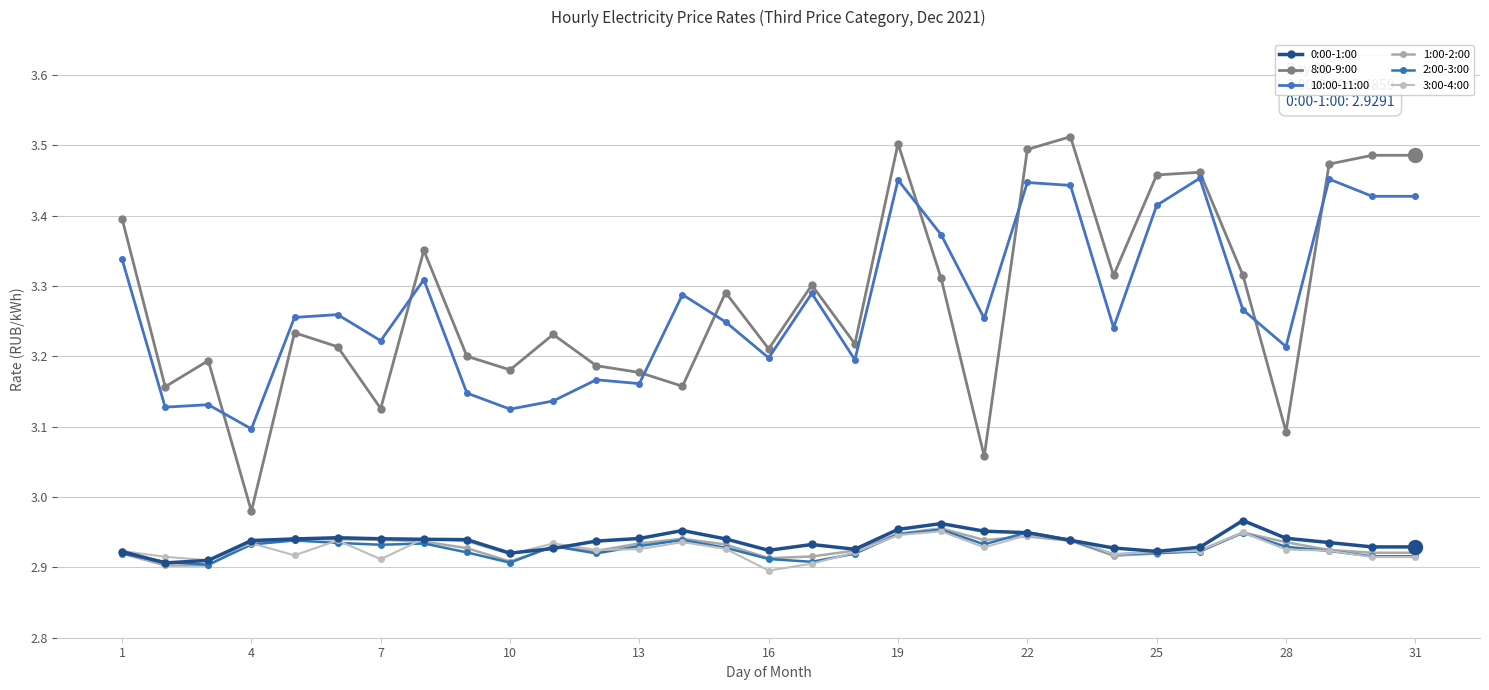

How many lines are shown in the chart?

6